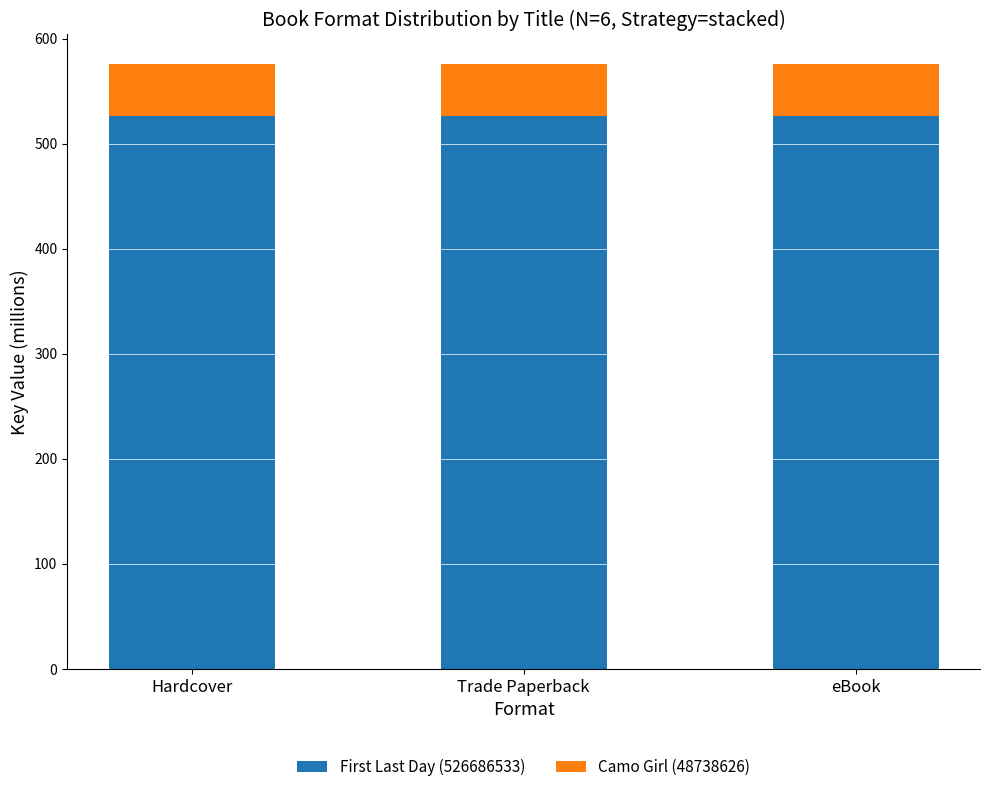

What is the sum of the First Last Day (526686533) values at Hardcover and Trade Paperback?

1053.4